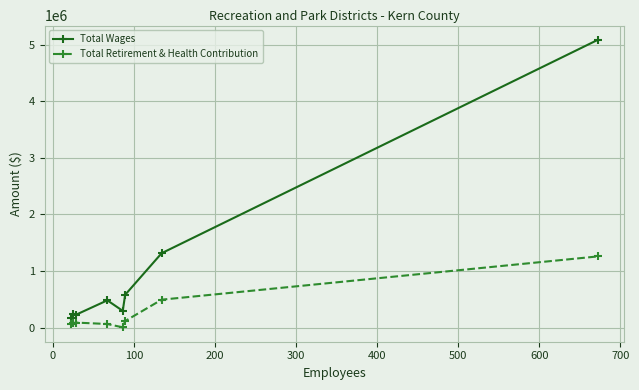

List the series in order of their overall mean, lowest first.

Total Retirement & Health Contribution, Total Wages